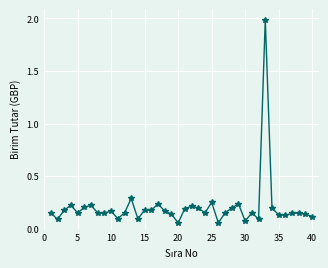

What is the sum of all values?

8.2